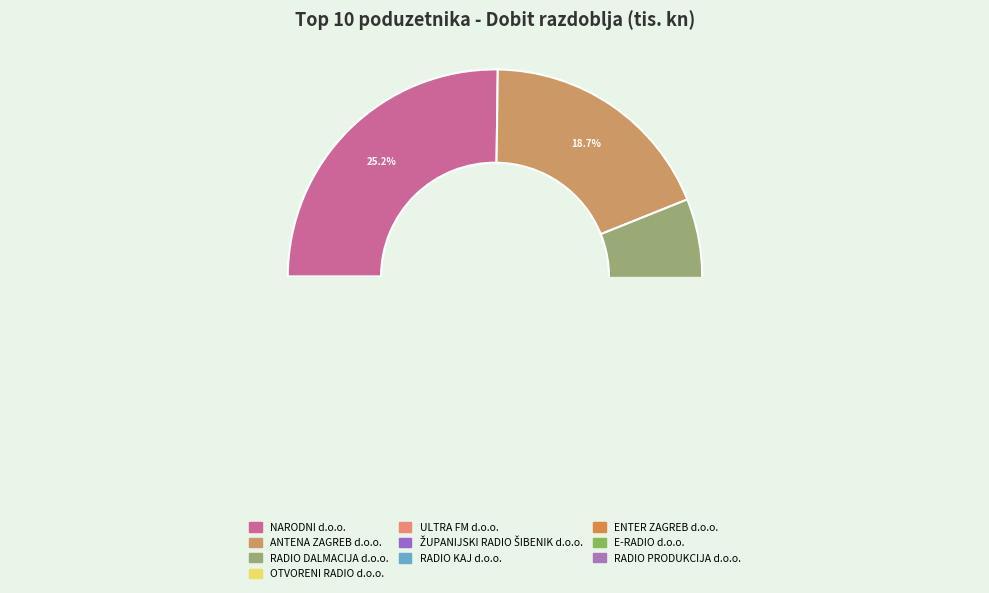

Is the sum of NARODNI d.o.o. and ENTER ZAGREB d.o.o. greater than half?

No